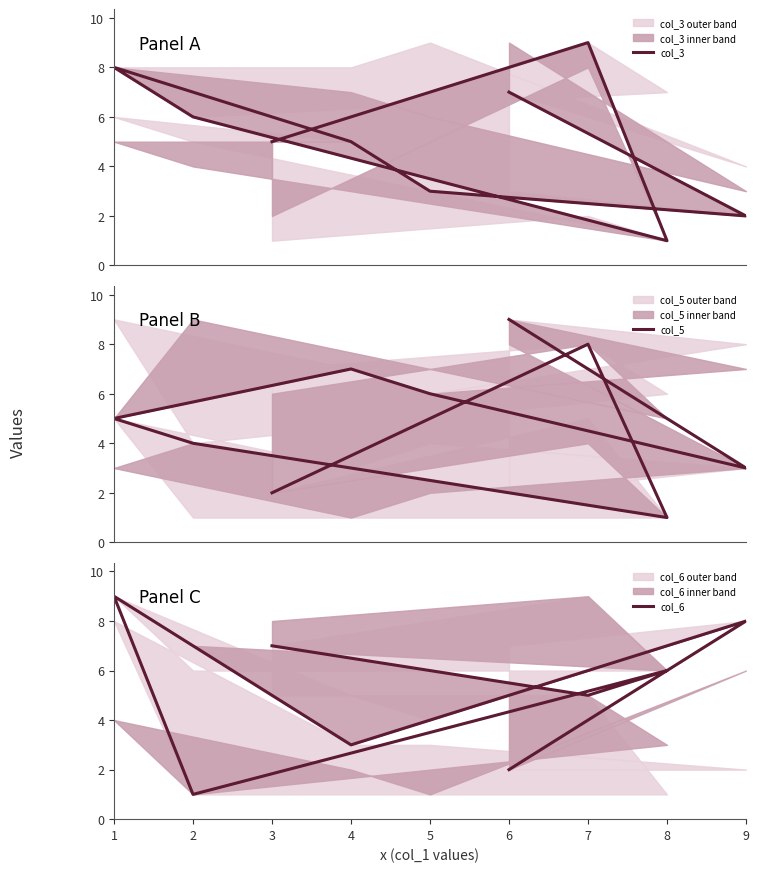

True or false: col_5 has a value of 7 at 4.

True